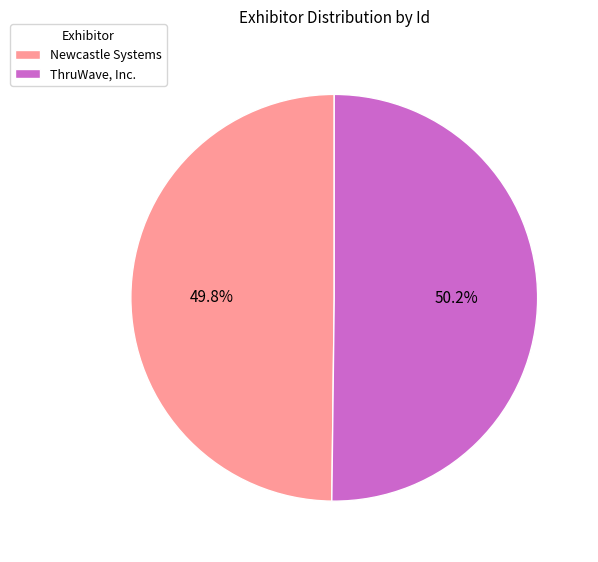

Rank the categories by value from highest to lowest.

ThruWave, Inc., Newcastle Systems